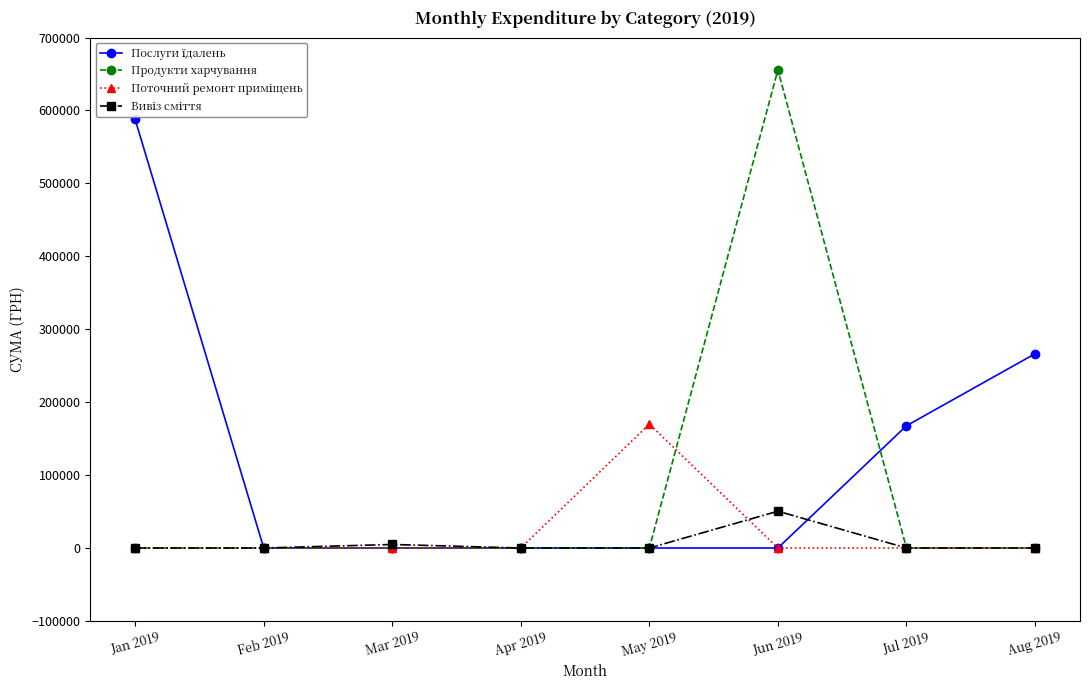

What position from the left is Jun 2019?

6